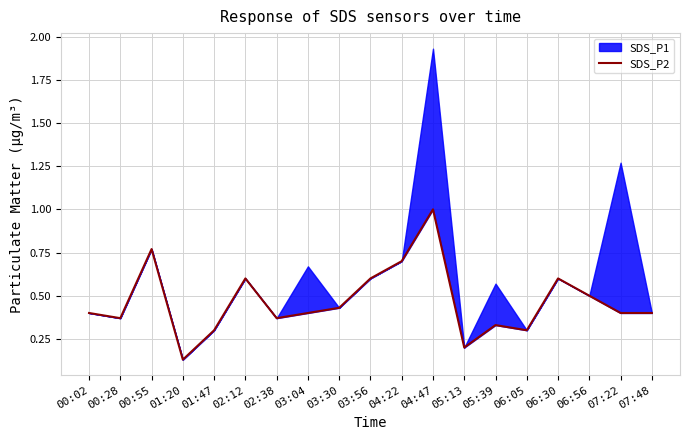

How many lines are shown in the chart?

1